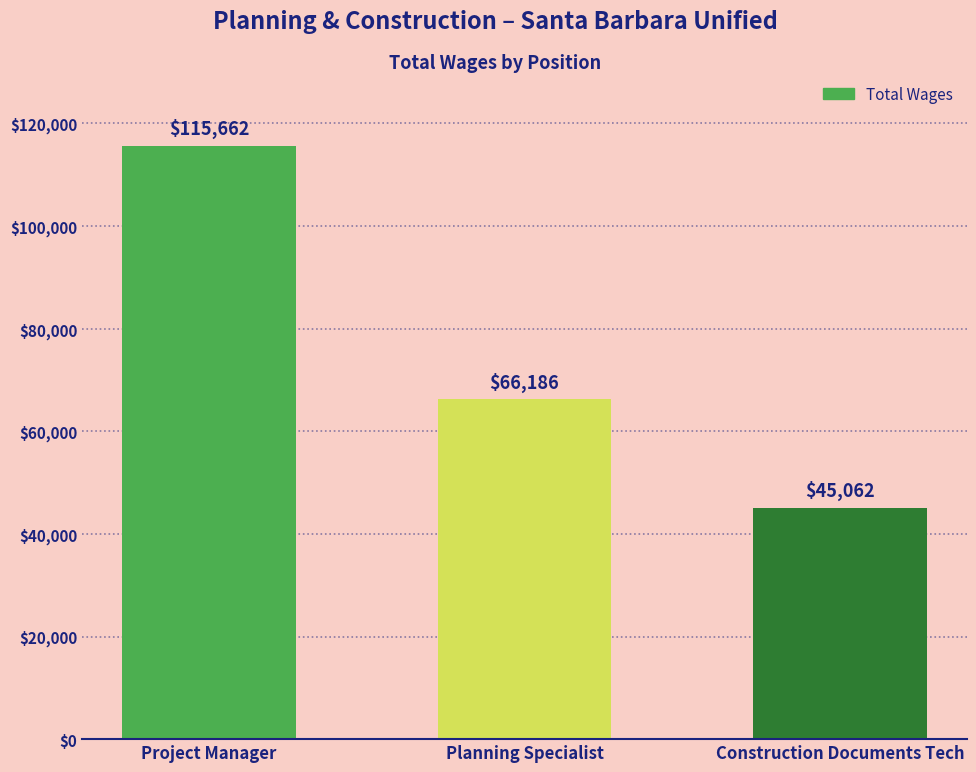

Between Planning Specialist and Construction Documents Tech, which is larger?

Planning Specialist